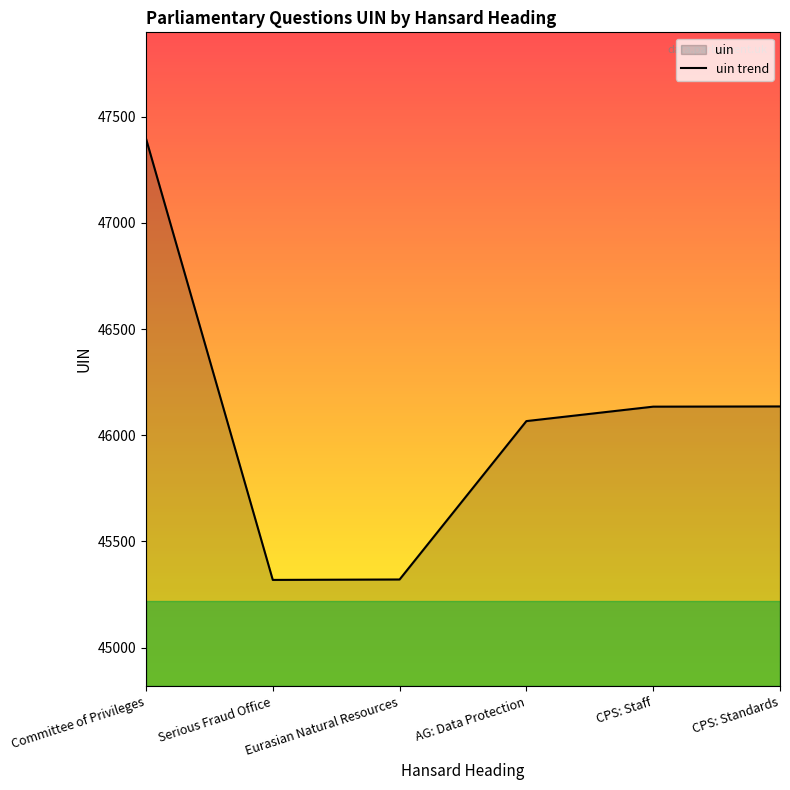

The chart shows a value of 45321 at Eurasian Natural Resources. True or false?

True